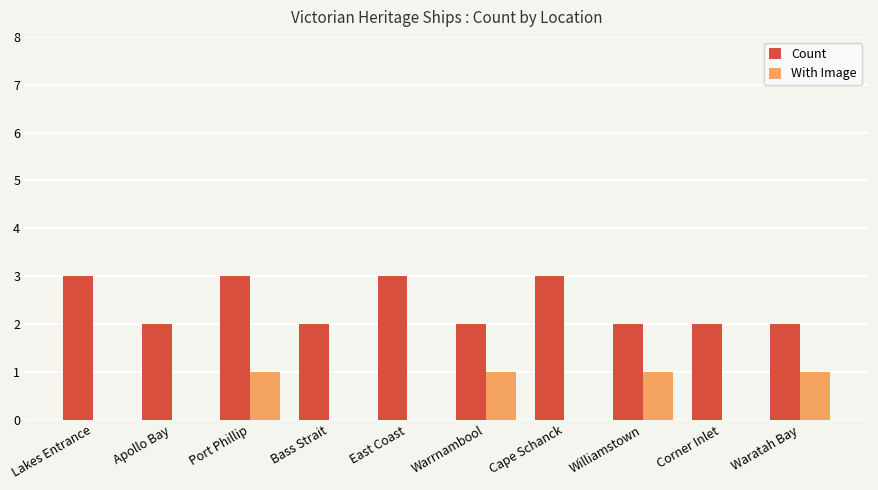

Is it true that With Image equals 0 at Corner Inlet?

True